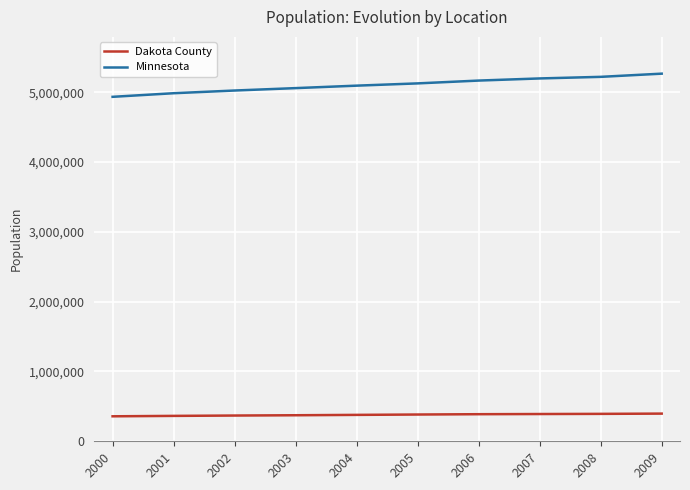

At 2003, list the series in order from smallest to largest.

Dakota County, Minnesota